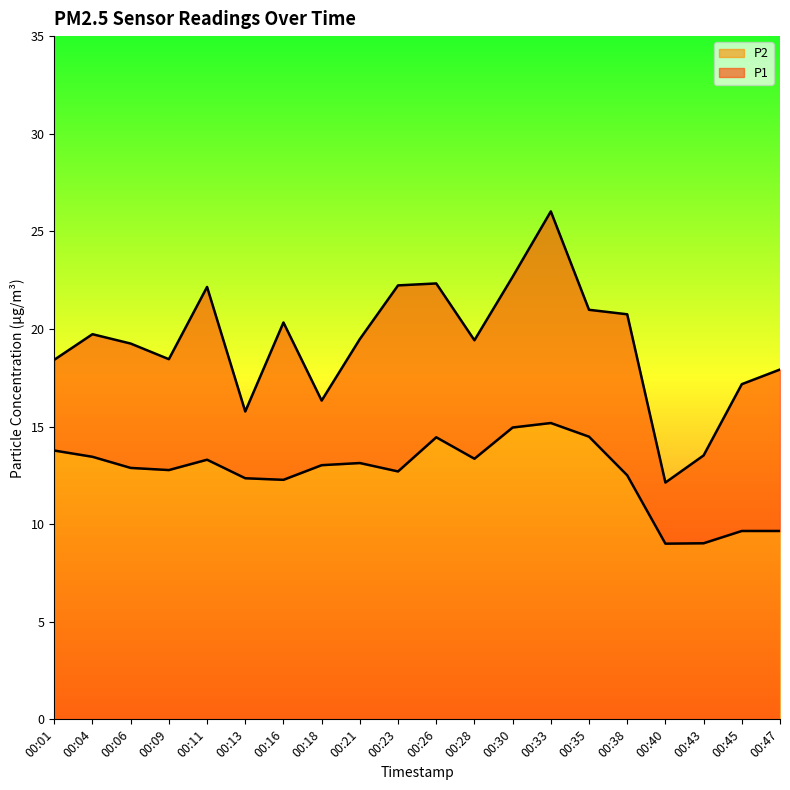

Which series has the largest total across all categories?

P1